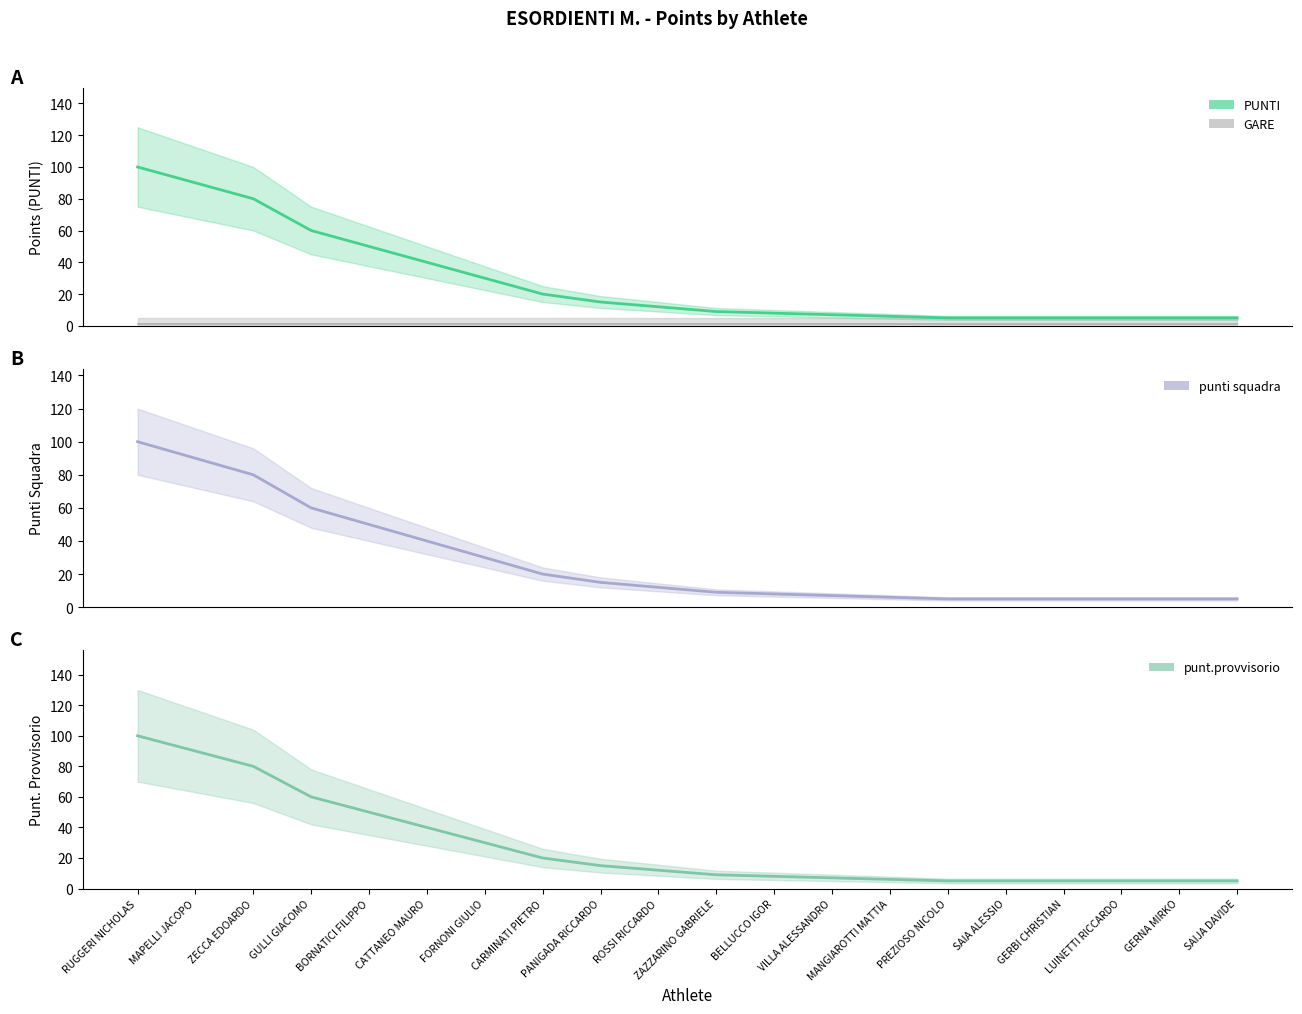

Is it true that punt.provvisorio equals 11 at BELLUCCO IGOR?

False